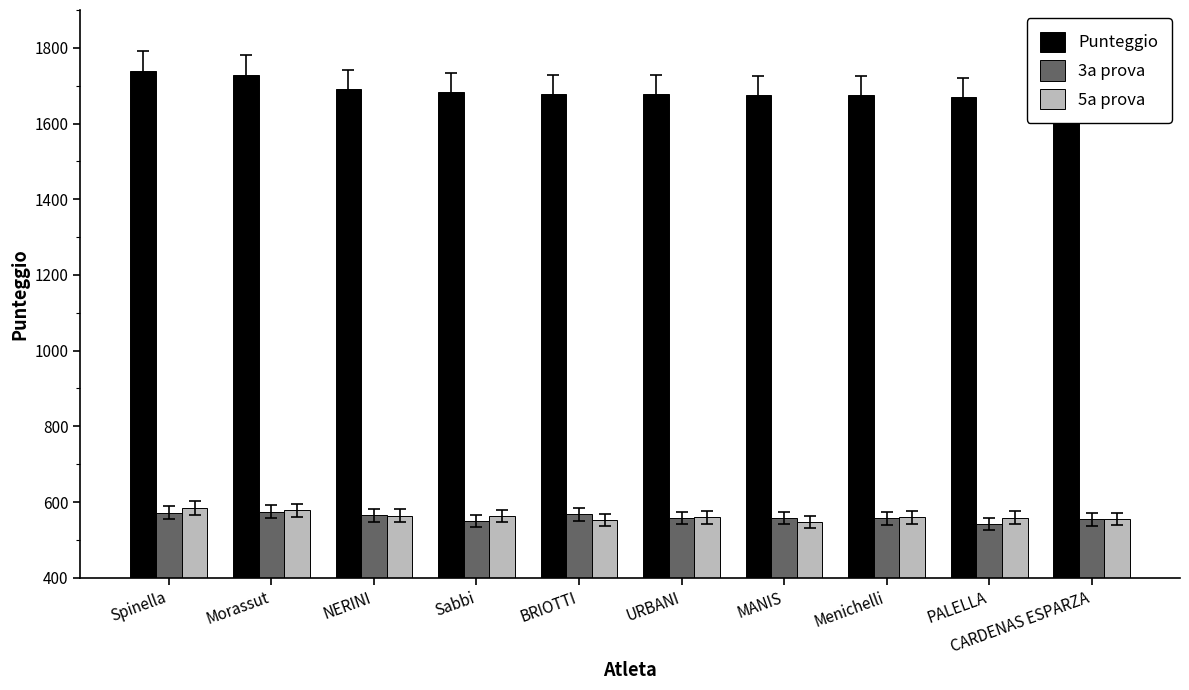

Between URBANI and BRIOTTI, which is larger?

BRIOTTI